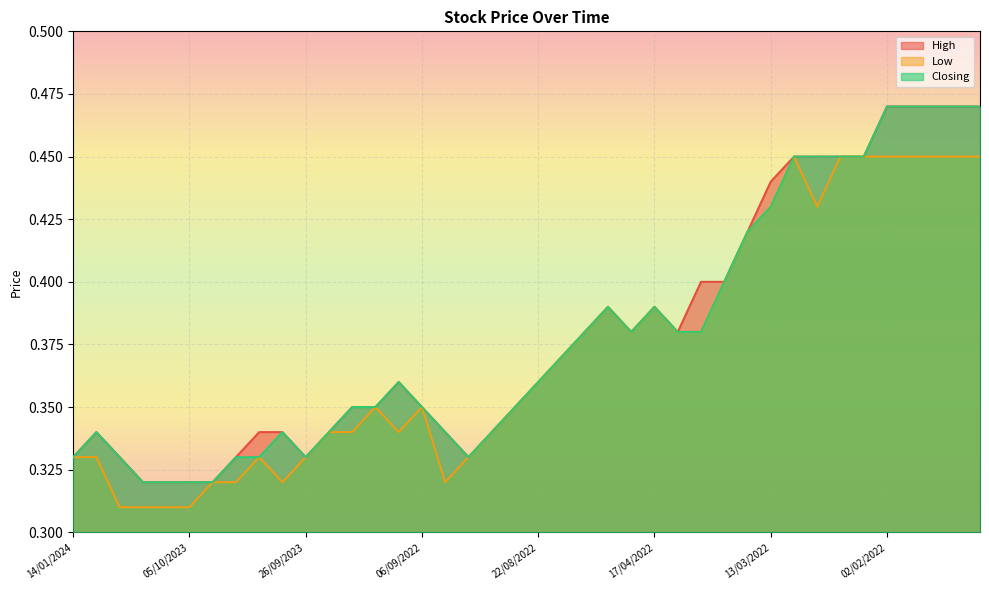

Where is High nearest to the value 0?

23/11/2023